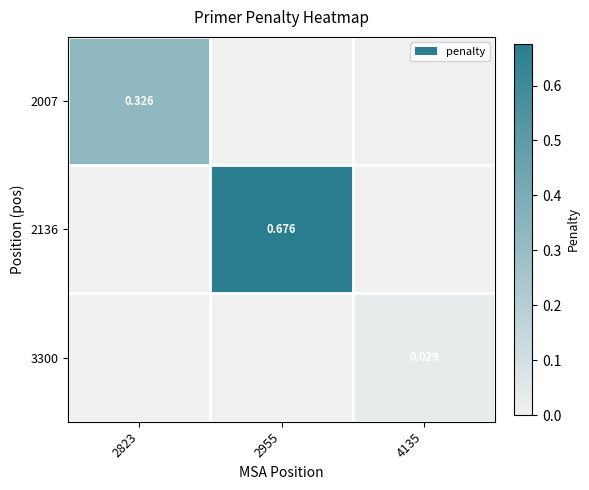

Which series has the largest total across all categories?

2136